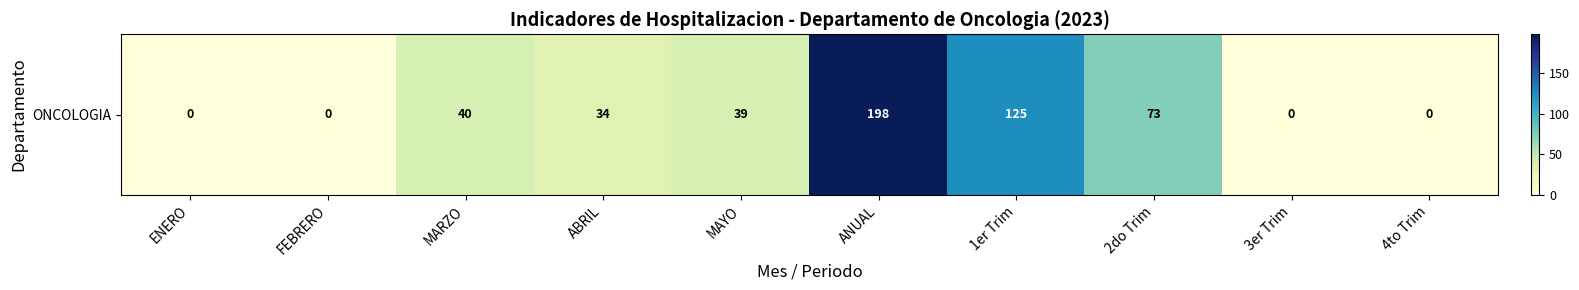

True or false: the data shows 73 at 2do Trim.

True